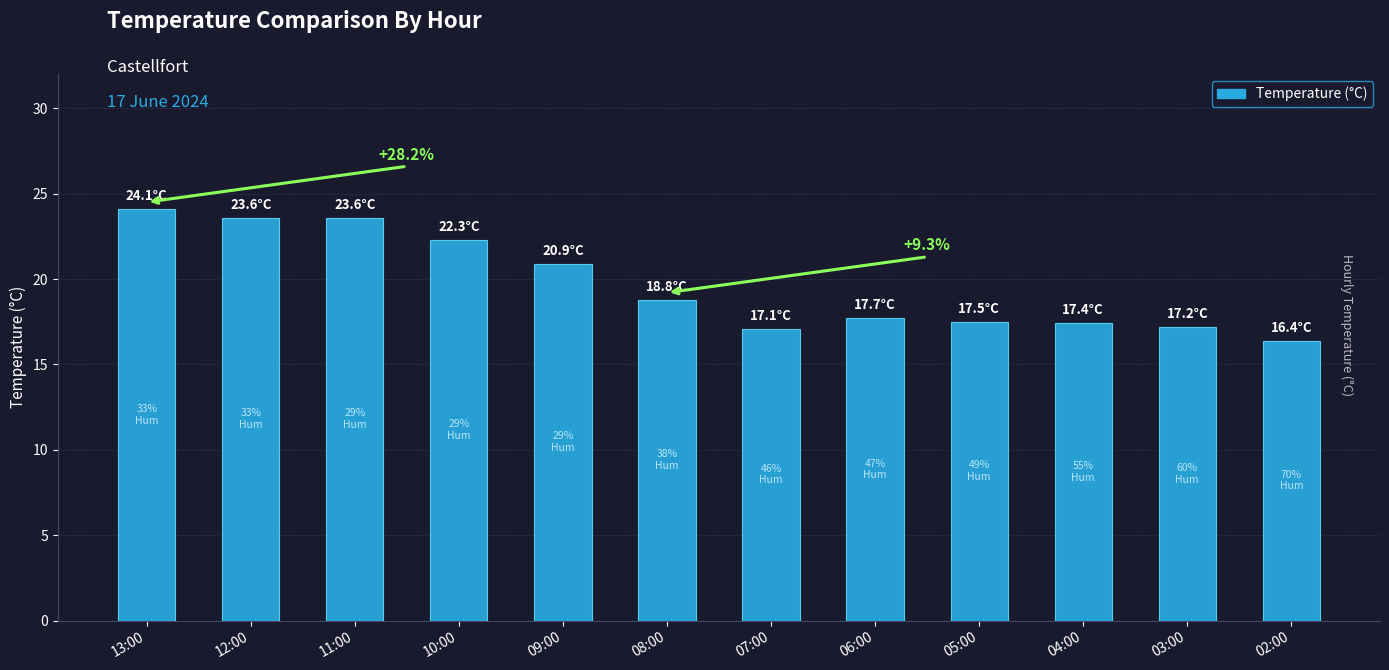

What is the change in value from 07:00 to 04:00?

+0.3